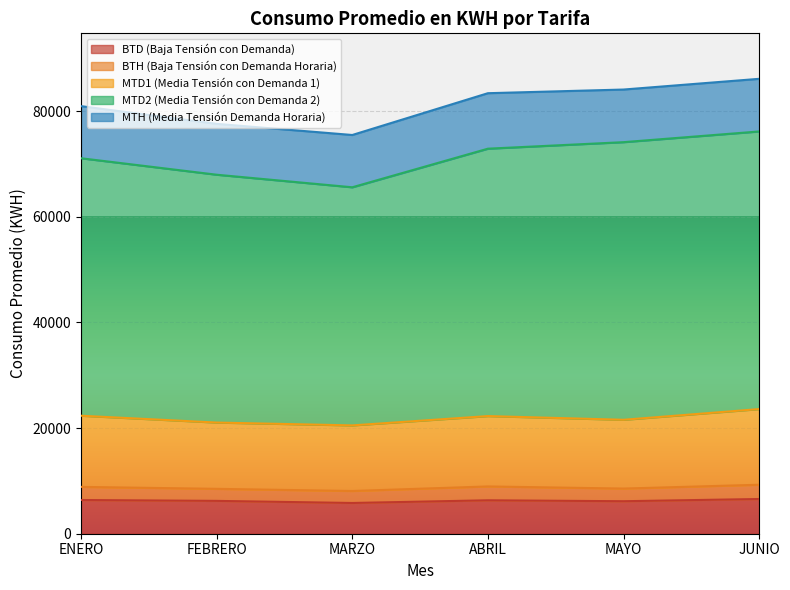

What is the minimum value for BTD (Baja Tensión con Demanda)?

5817.4